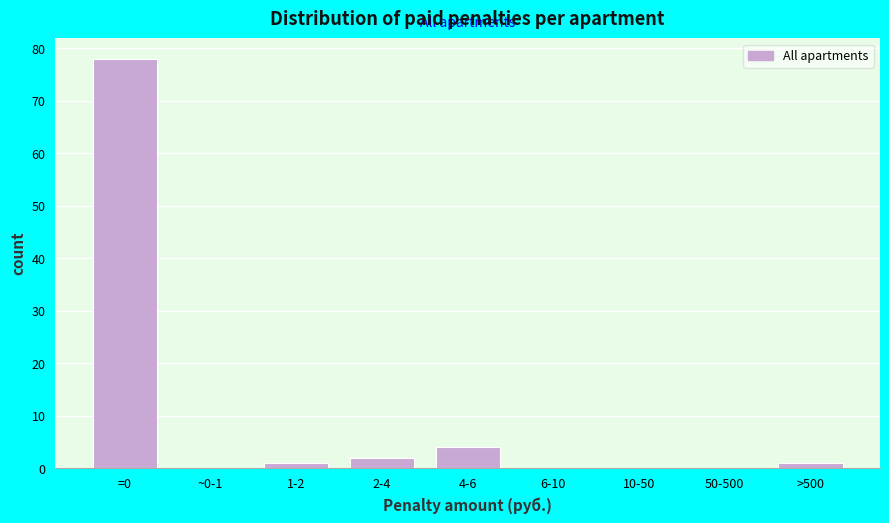

Reading left to right, list all the values displayed in this chart.

=0=78	~0-1=0	1-2=1	2-4=2	4-6=4	6-10=0	10-50=0	50-500=0	>500=1